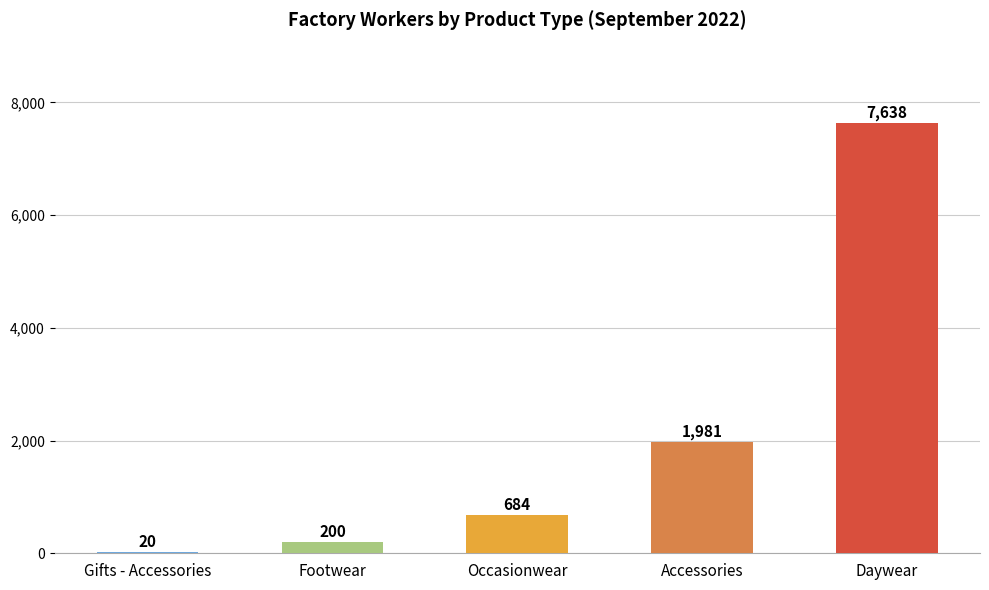

What value does the data have at Footwear, to the nearest 100?

200